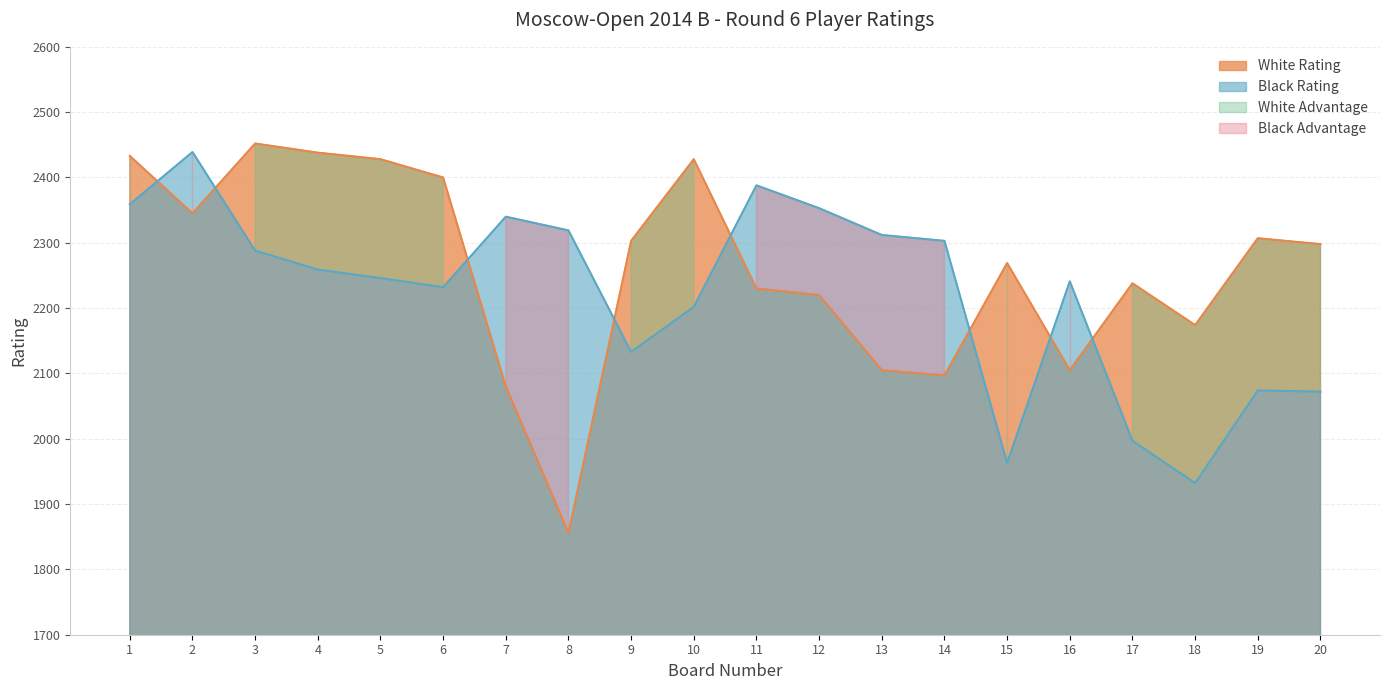

After their last crossing, which series has the higher values: White Rating or Black Rating?

White Rating